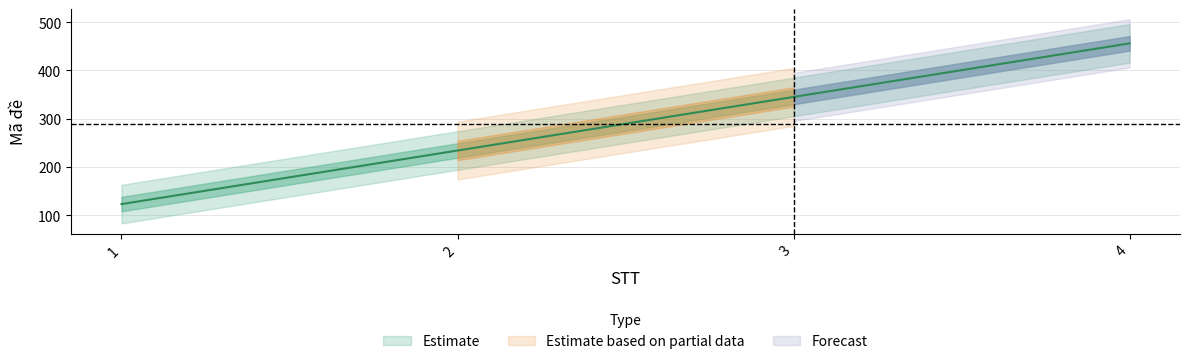

Which has a higher value, 3 or 1?

3